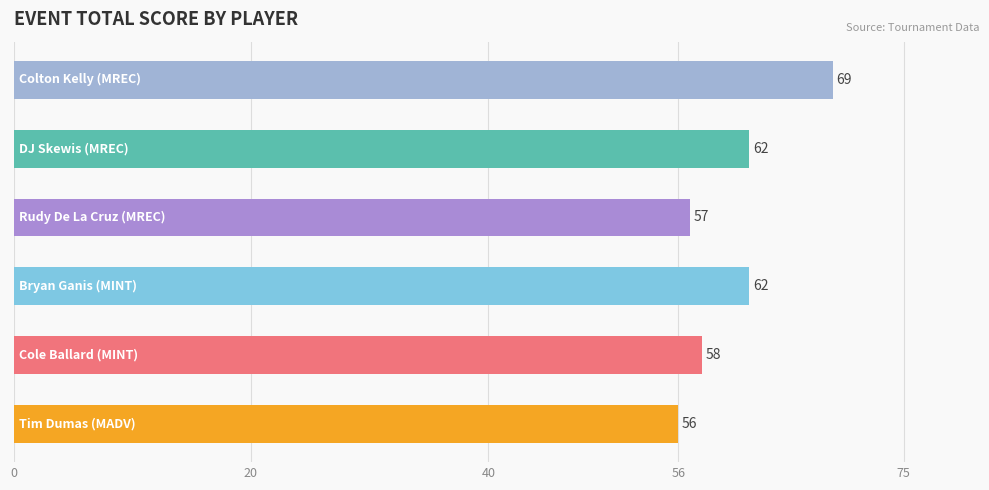

Does the chart contain any negative values?

No